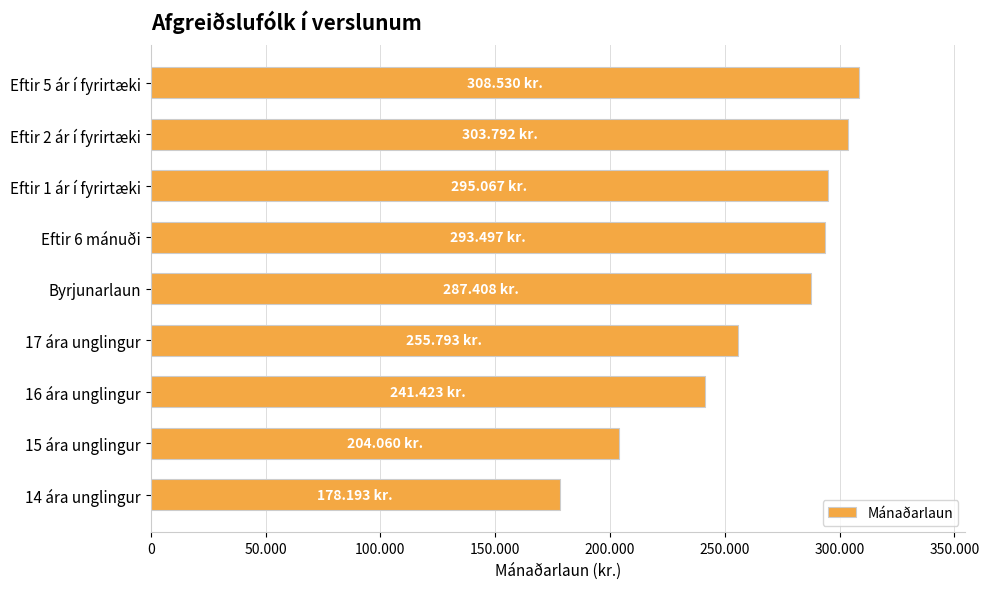

Count the number of categories in the chart.

9